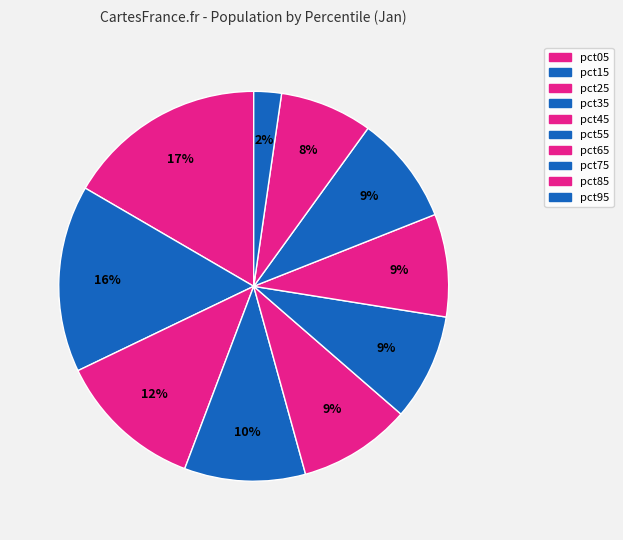

To the nearest percent, what portion does pct35 represent?

10%